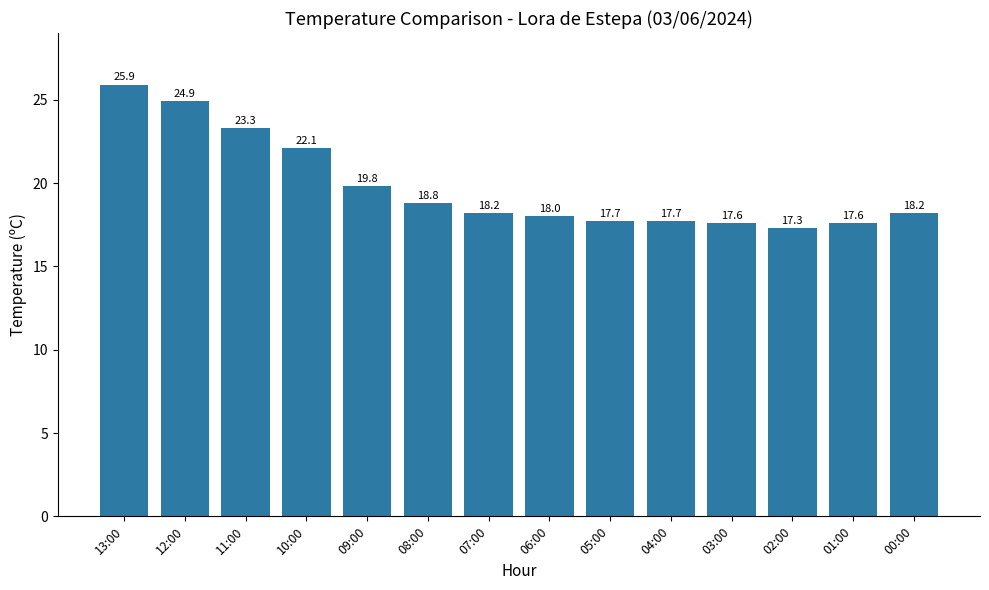

Reading left to right, what are all the values shown in this chart?

13:00=25.9	12:00=24.9	11:00=23.3	10:00=22.1	09:00=19.8	08:00=18.8	07:00=18.2	06:00=18.0	05:00=17.7	04:00=17.7	03:00=17.6	02:00=17.3	01:00=17.6	00:00=18.2